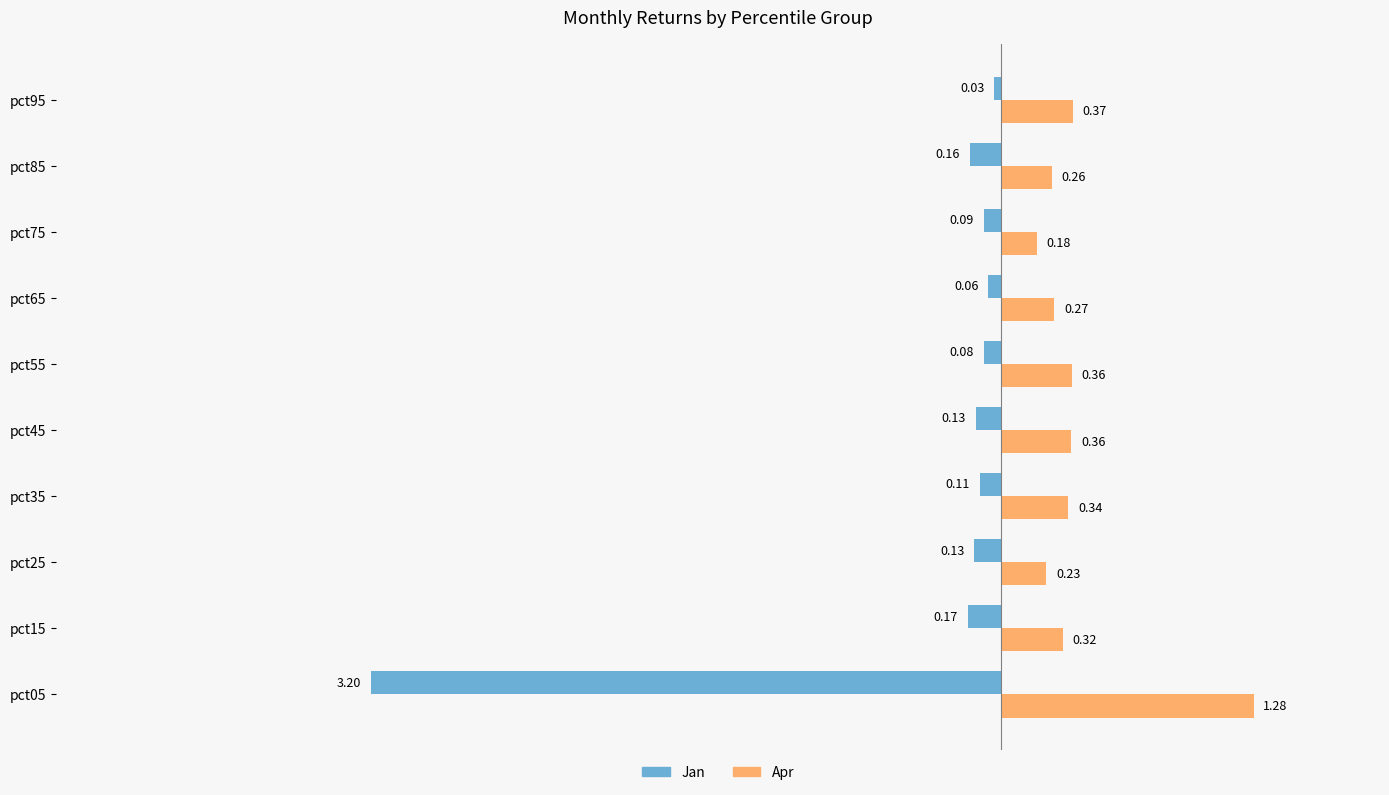

What is the sum of all Jan values?

-4.1